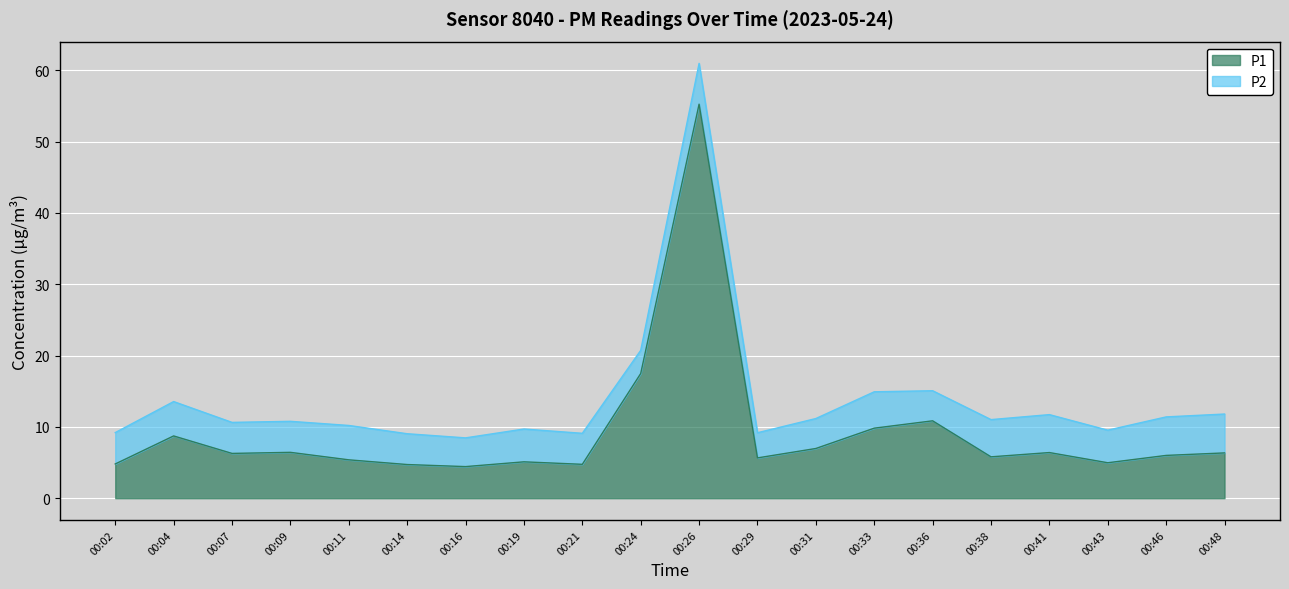

True or false: the data shows 11.9 at 00:24.

False